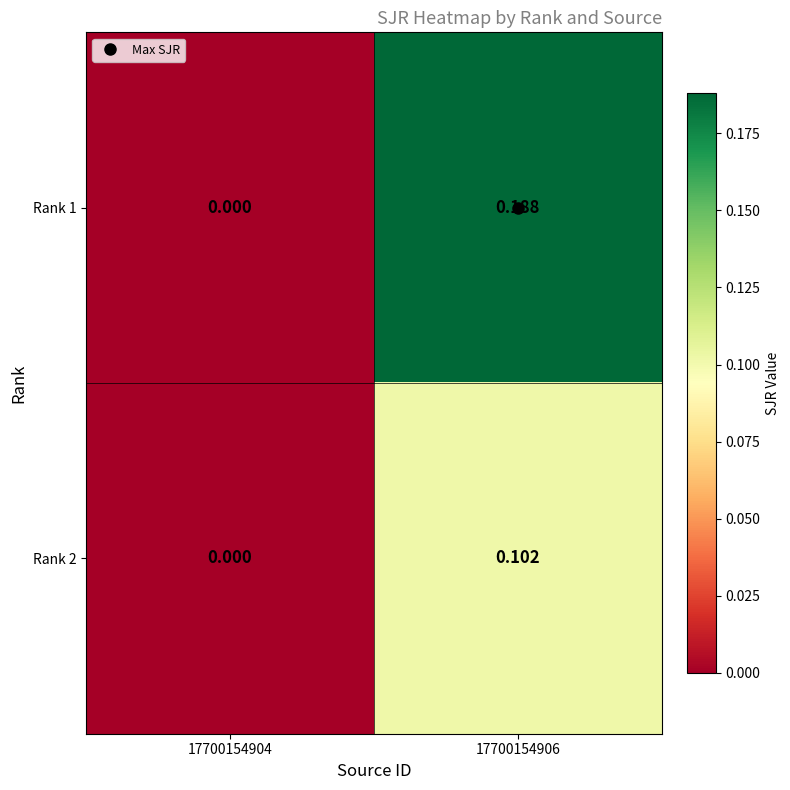

Which series has the largest range (max minus min)?

Rank 1